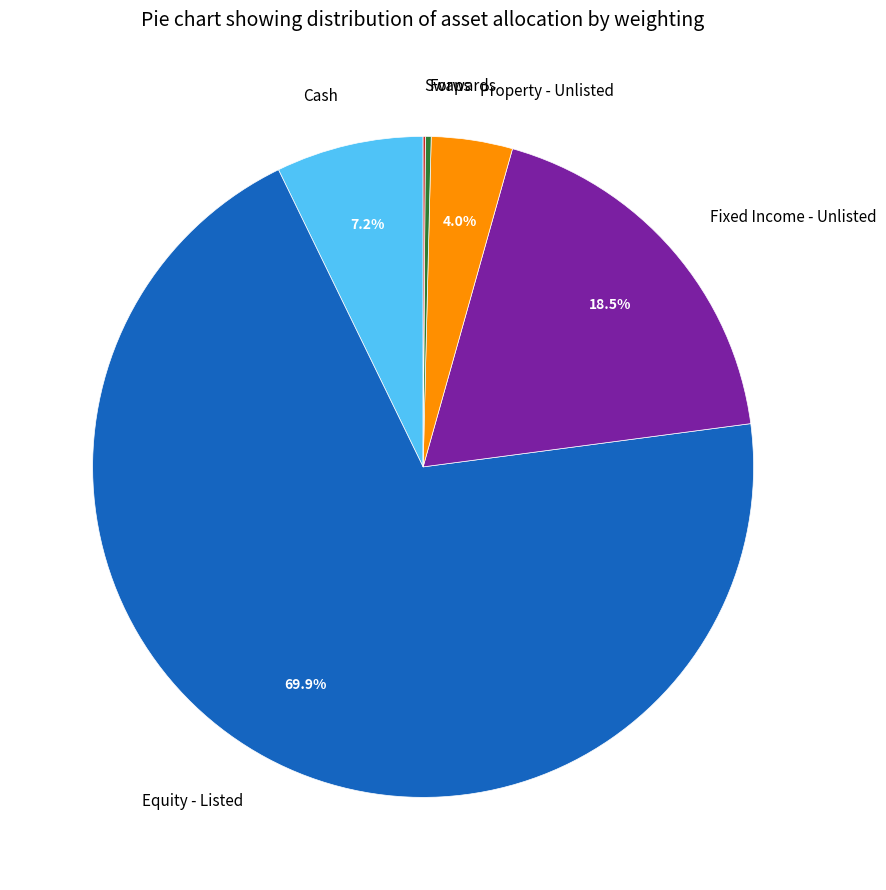

Combined, do Equity - Listed and Cash account for over 50%?

Yes